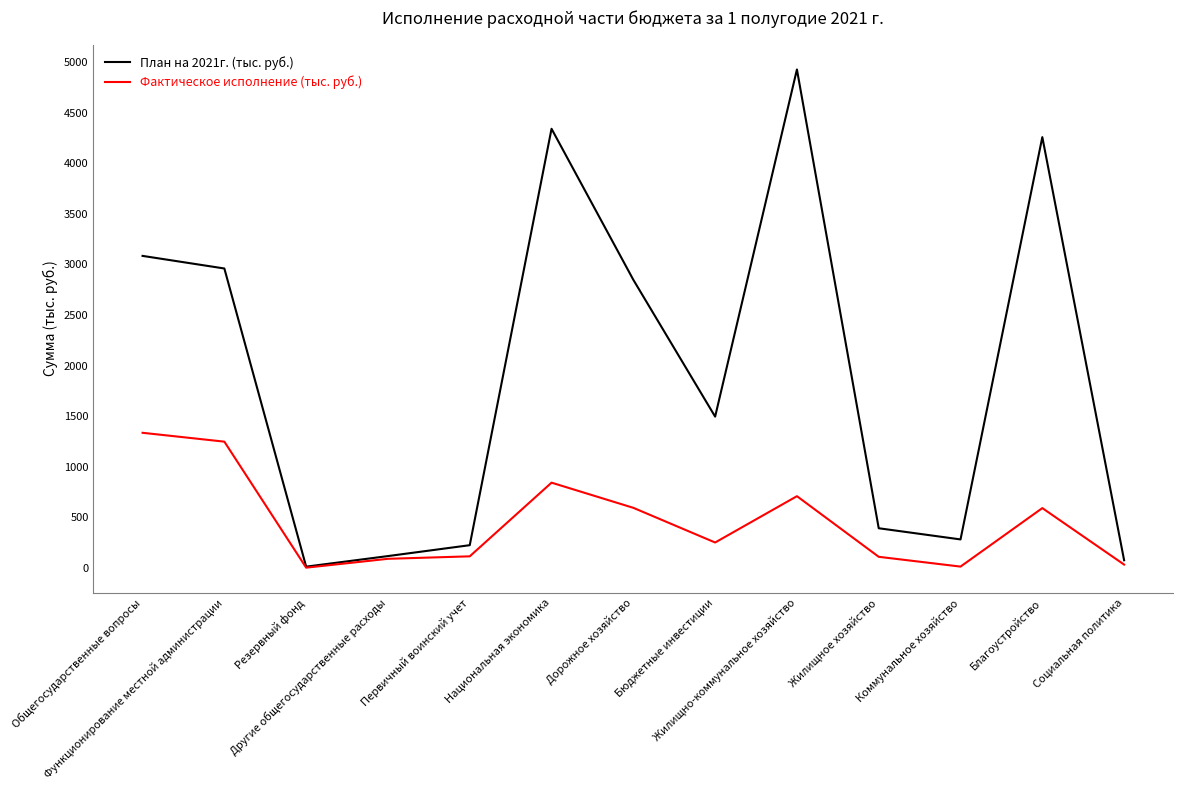

How many categories are shown in the chart?

13